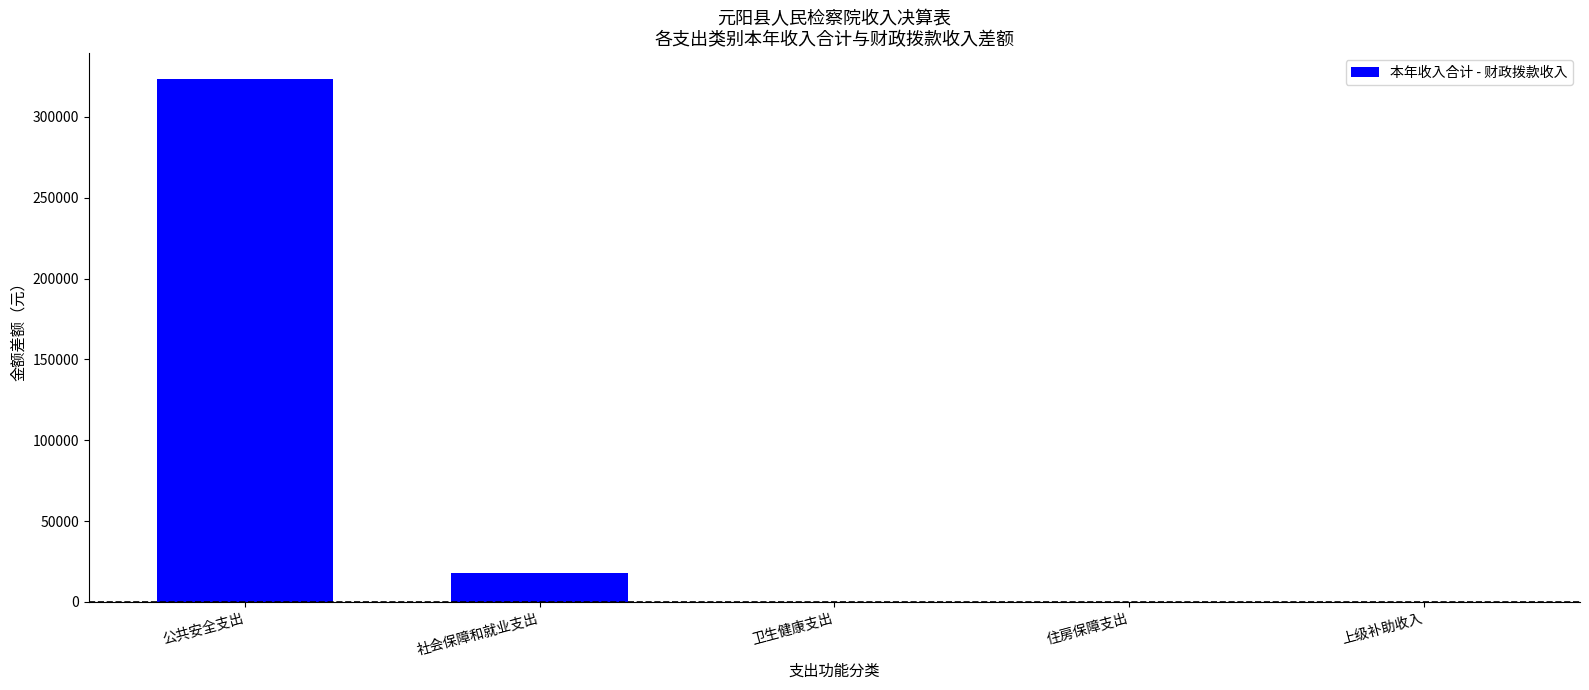

Reading left to right, list all the values displayed in this chart.

公共安全支出=323227.0	社会保障和就业支出=17645.0	卫生健康支出=0.0	住房保障支出=0.0	上级补助收入=0.0